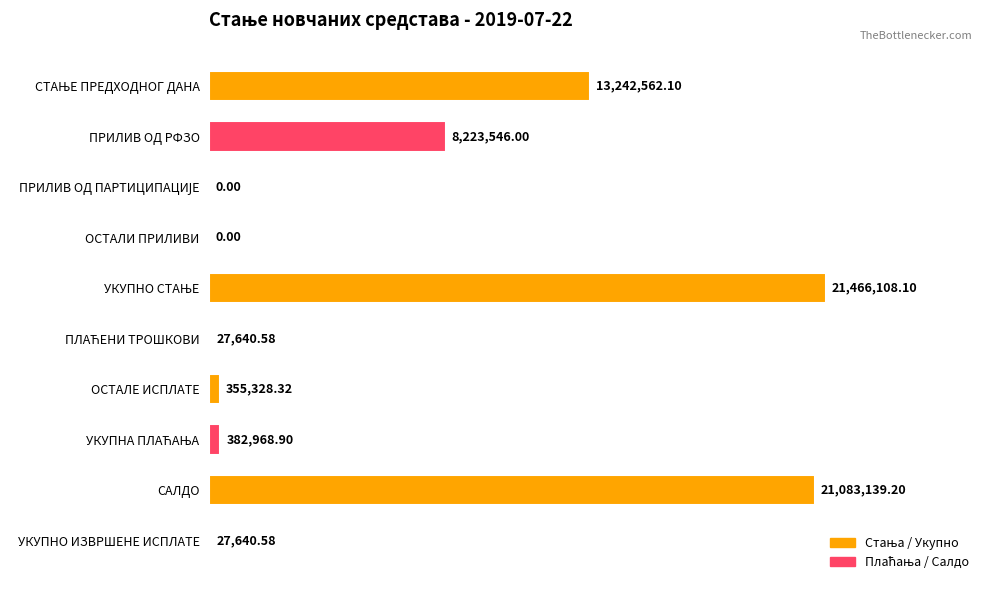

Where is the data nearest to the value 10733054?

ПРИЛИВ ОД РФЗО